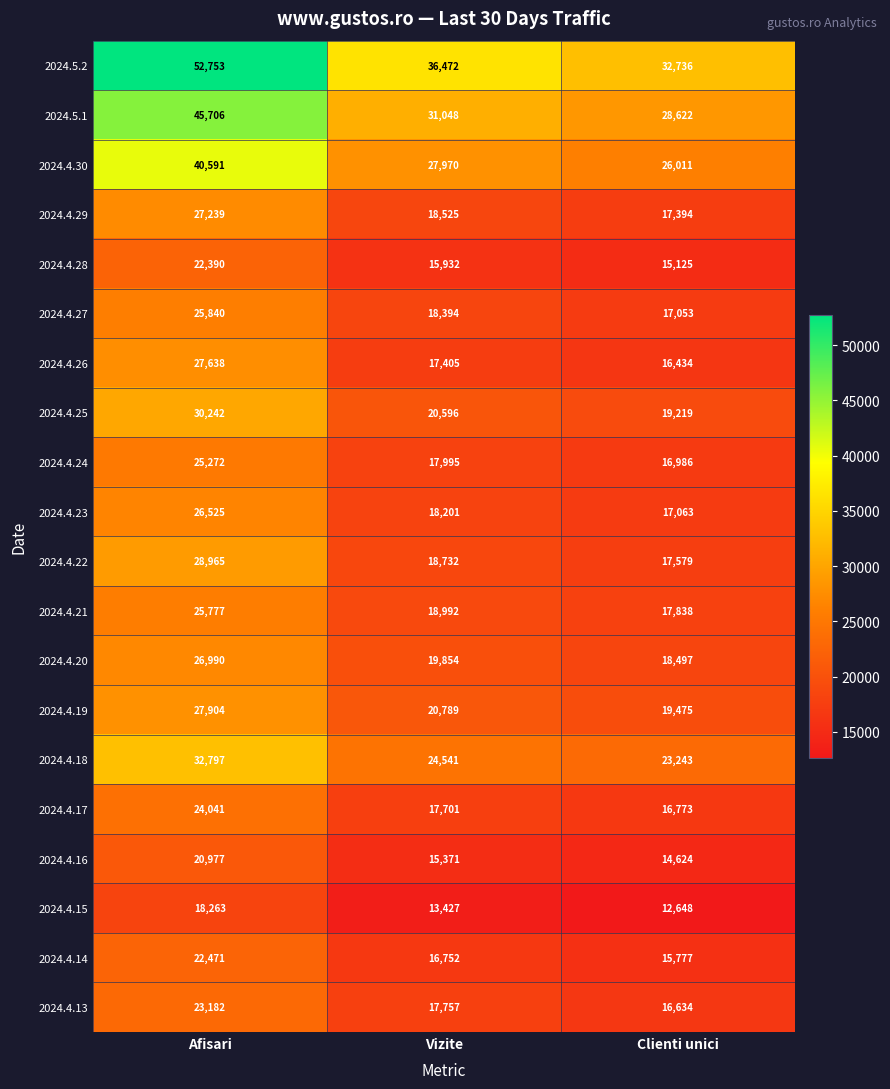

Which series has the largest total across all categories?

2024.5.2